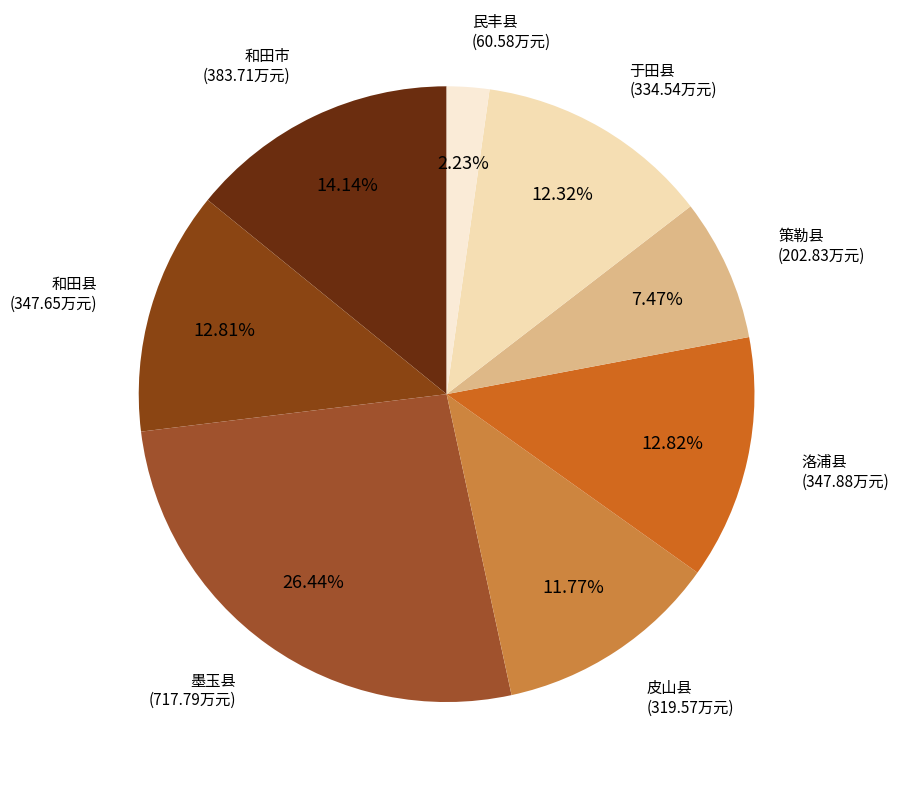

Which category has the biggest portion of the pie?

墨玉县